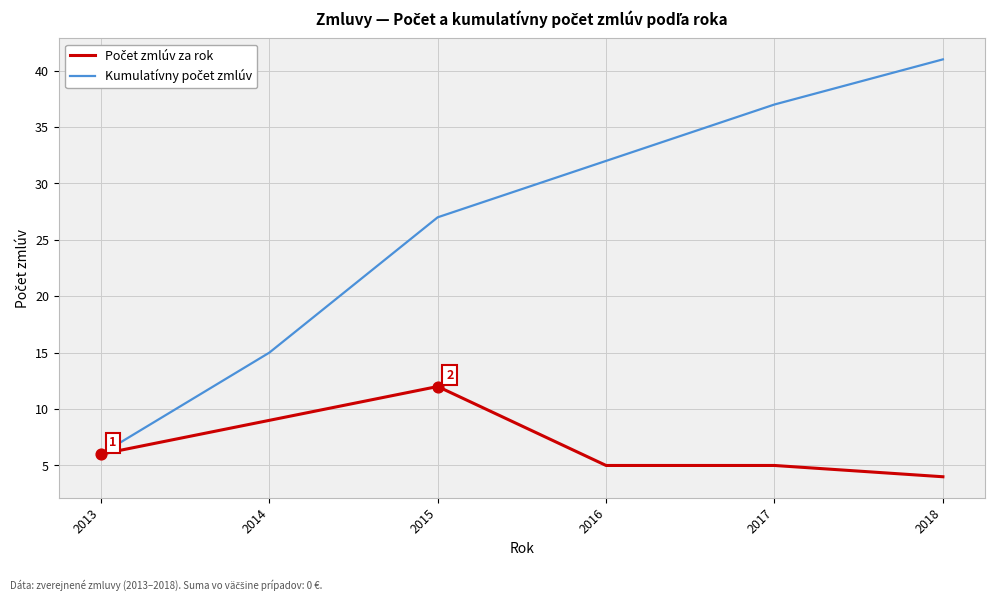

At which category is the sum across all series the highest?

2018